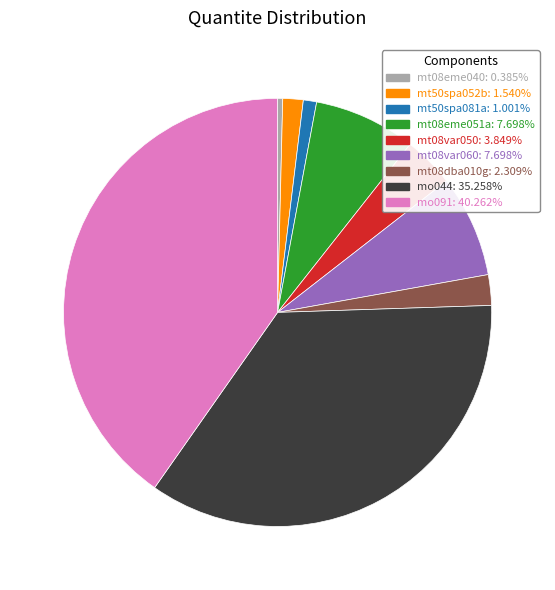

Count the number of slices in the pie.

9